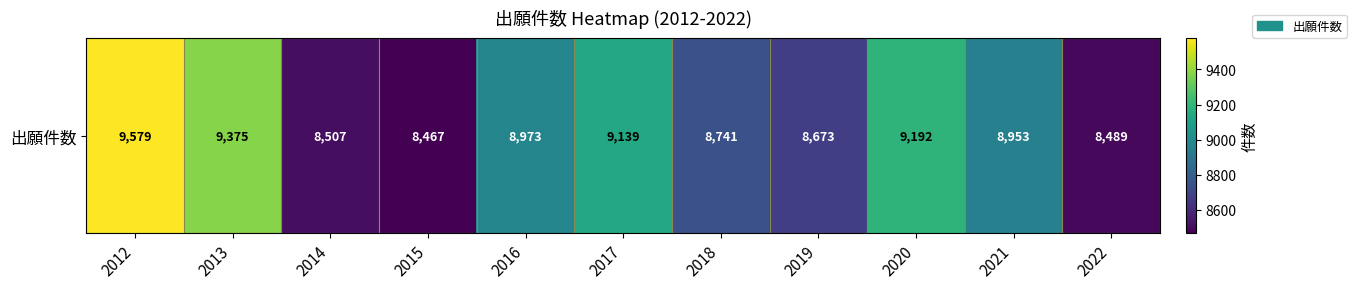

The value at 2019 is 14896. True or false?

False